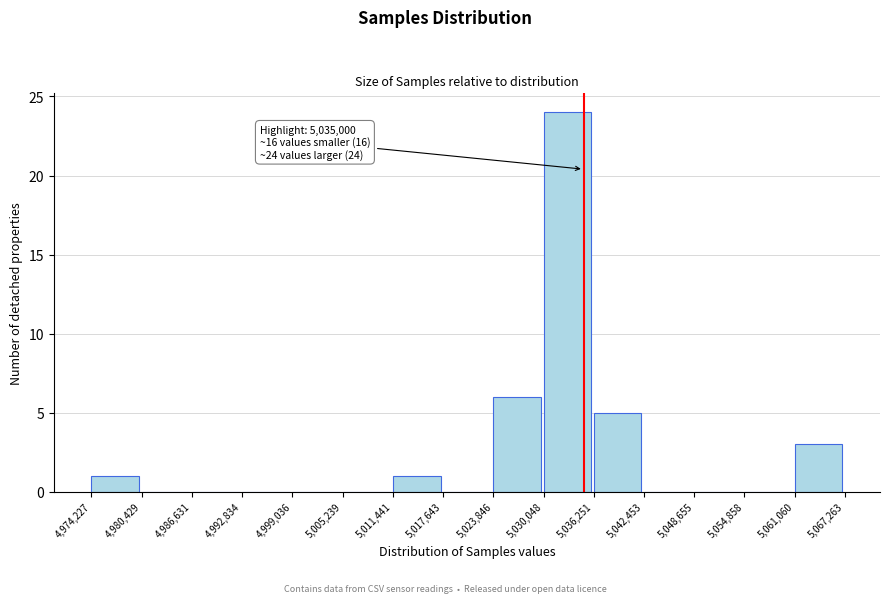

Which range on the x-axis has the tallest bar?

5,030,048 to 5,036,251